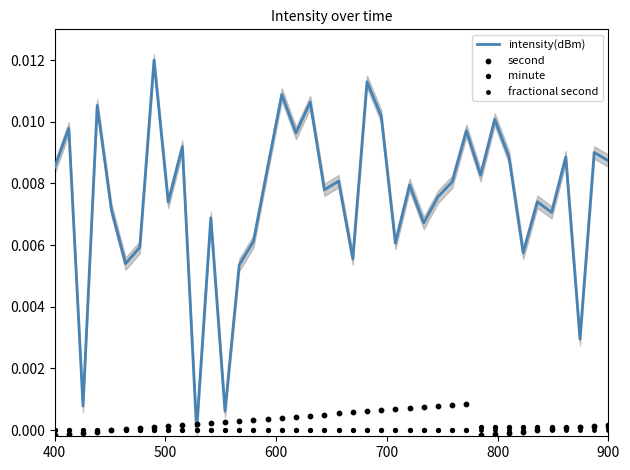

Which series contains the lowest Y value?

second